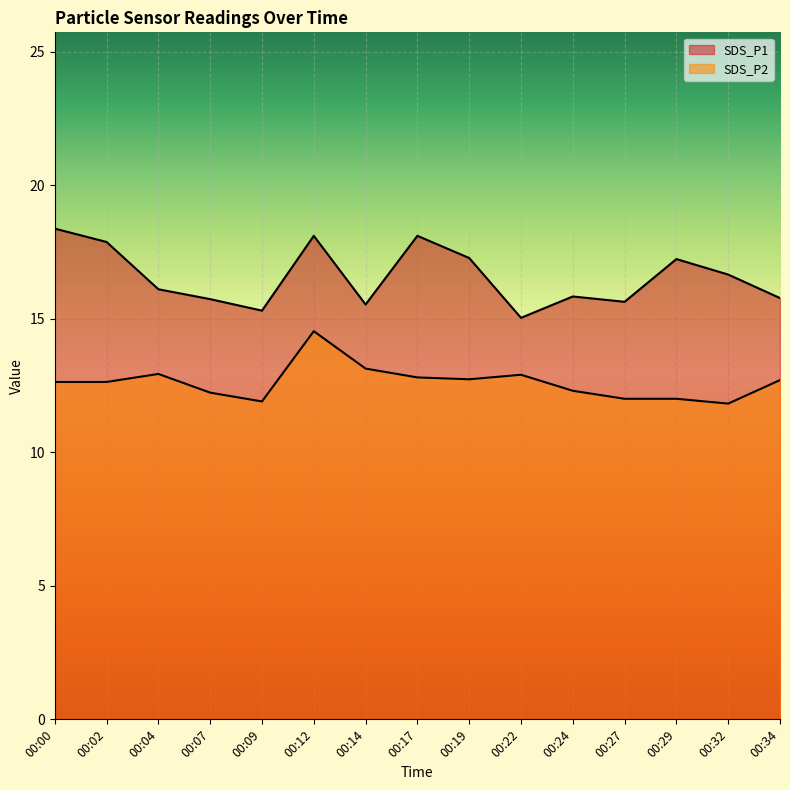

How many lines are shown in the chart?

2